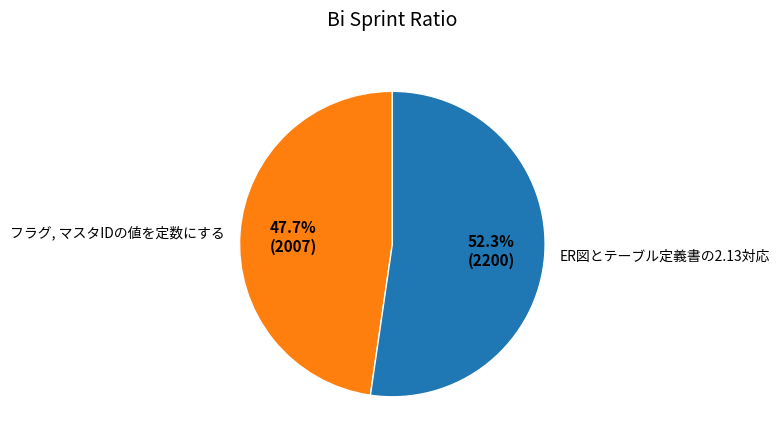

Rank the categories by value from highest to lowest.

ER図とテーブル定義書の2.13対応, フラグ, マスタIDの値を定数にする